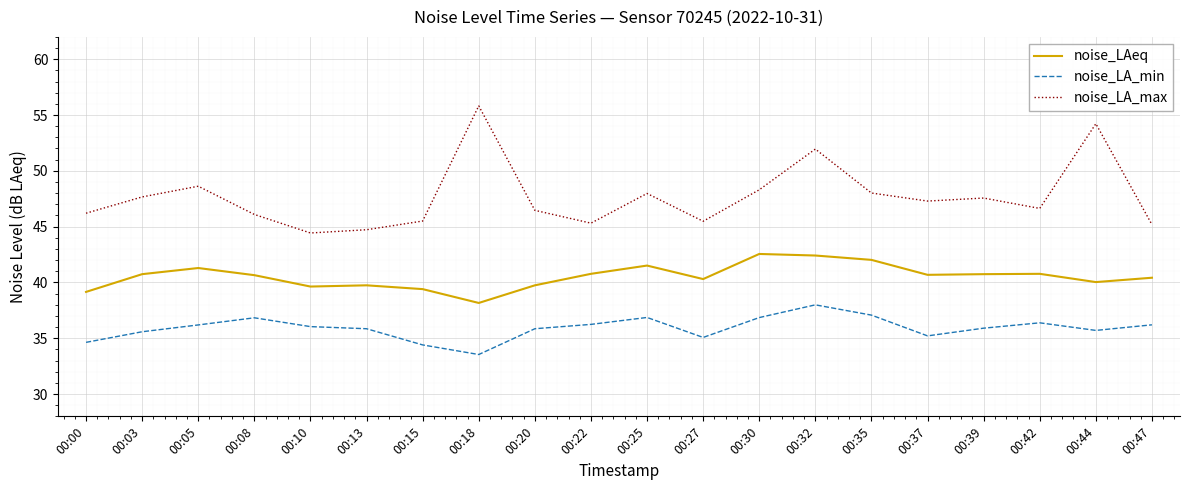

What is the minimum value for noise_LA_min?

33.5